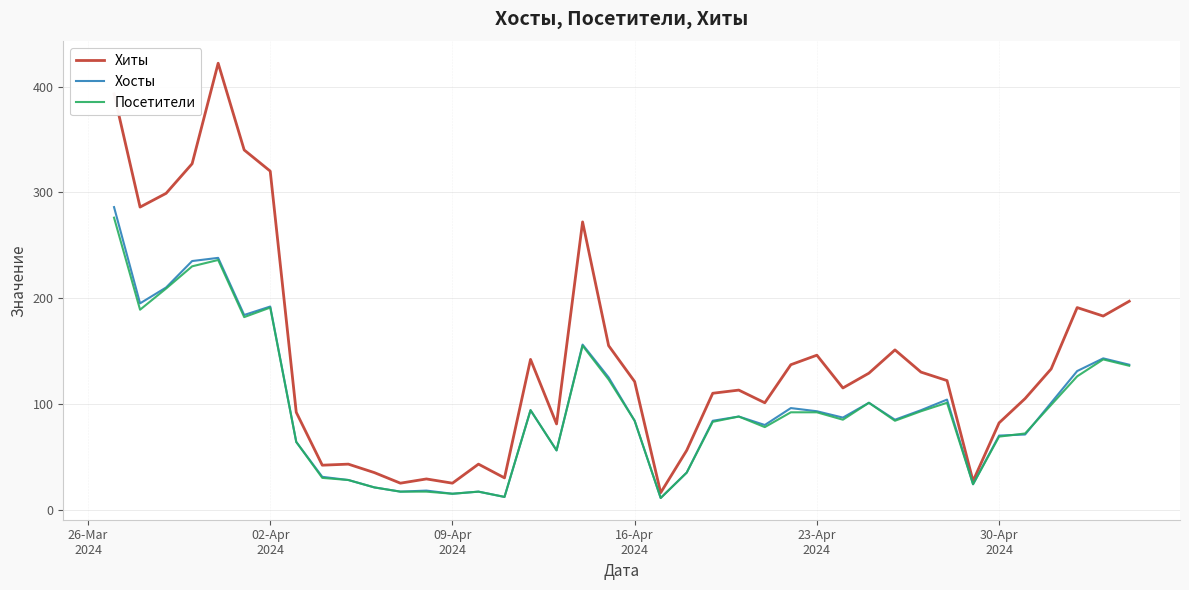

Which series has the largest range (max minus min)?

Хиты